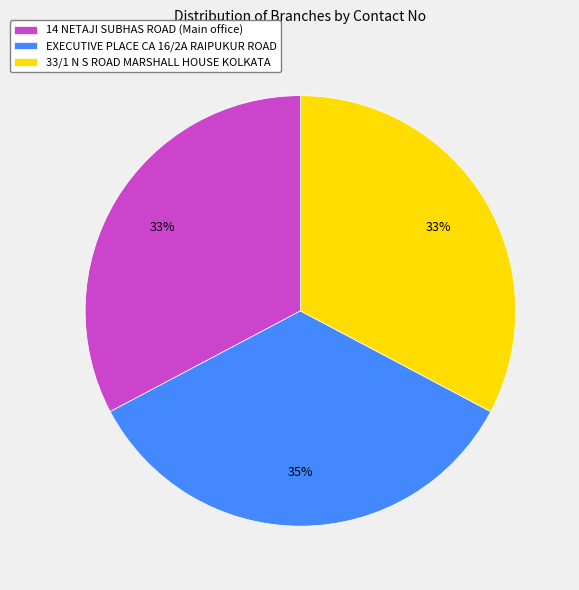

Between EXECUTIVE PLACE CA 16/2A RAIPUKUR ROAD and 33/1 N S ROAD MARSHALL HOUSE KOLKATA, which is larger?

EXECUTIVE PLACE CA 16/2A RAIPUKUR ROAD